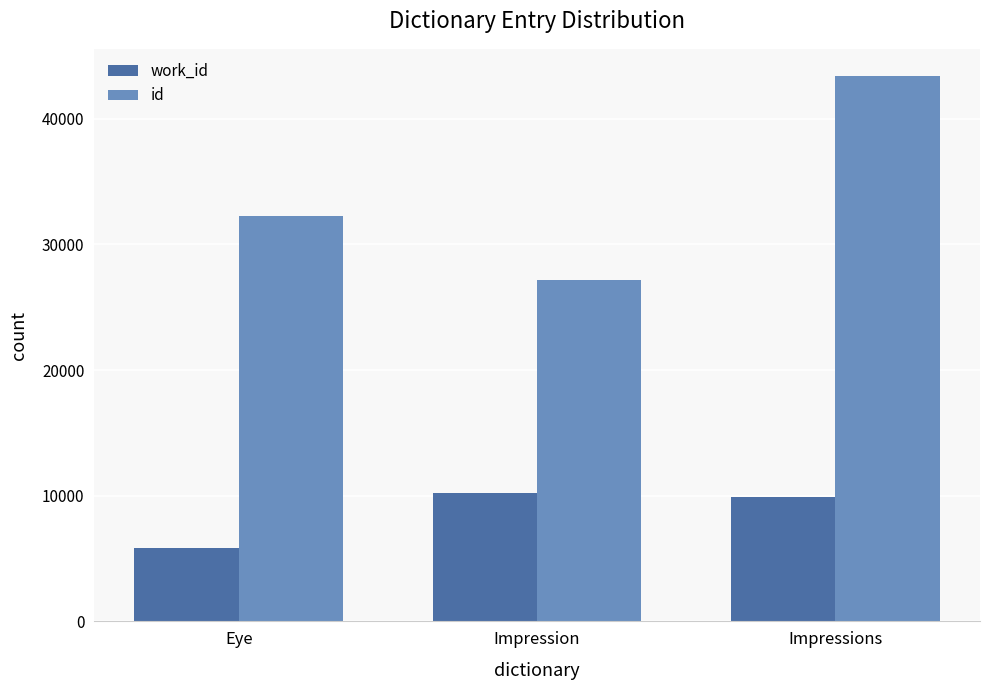

Between Eye and Impressions, which series saw the biggest shift?

id